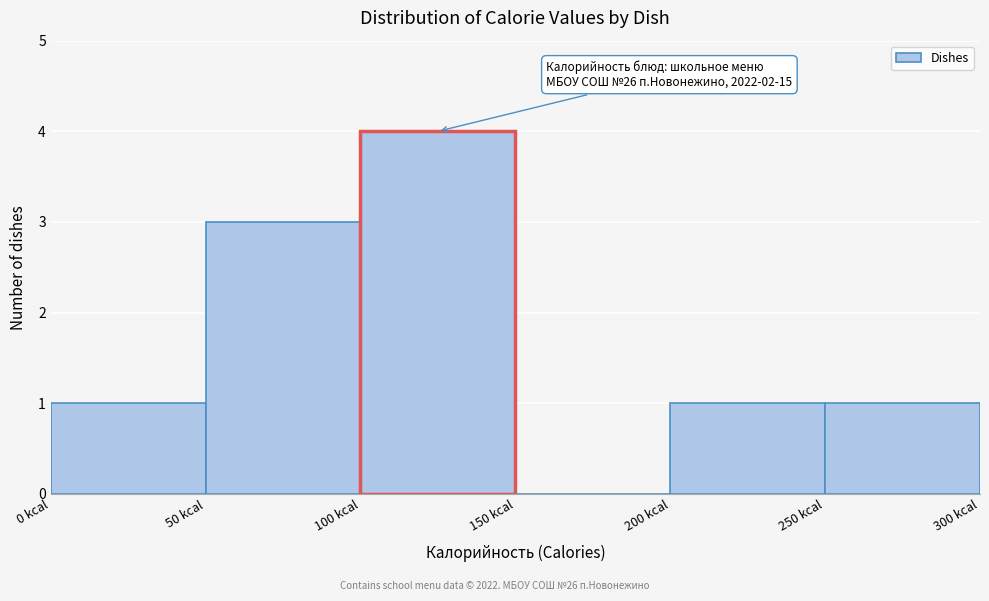

Over which range of the x-axis is the bar tallest?

100 to 150